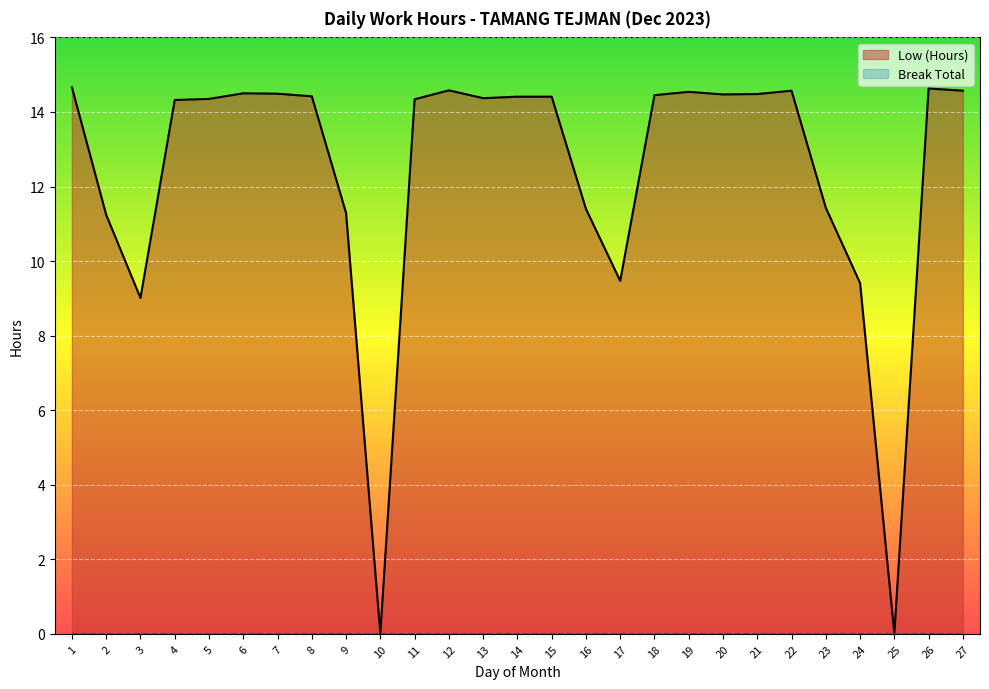

How many distinct data groups are displayed?

2